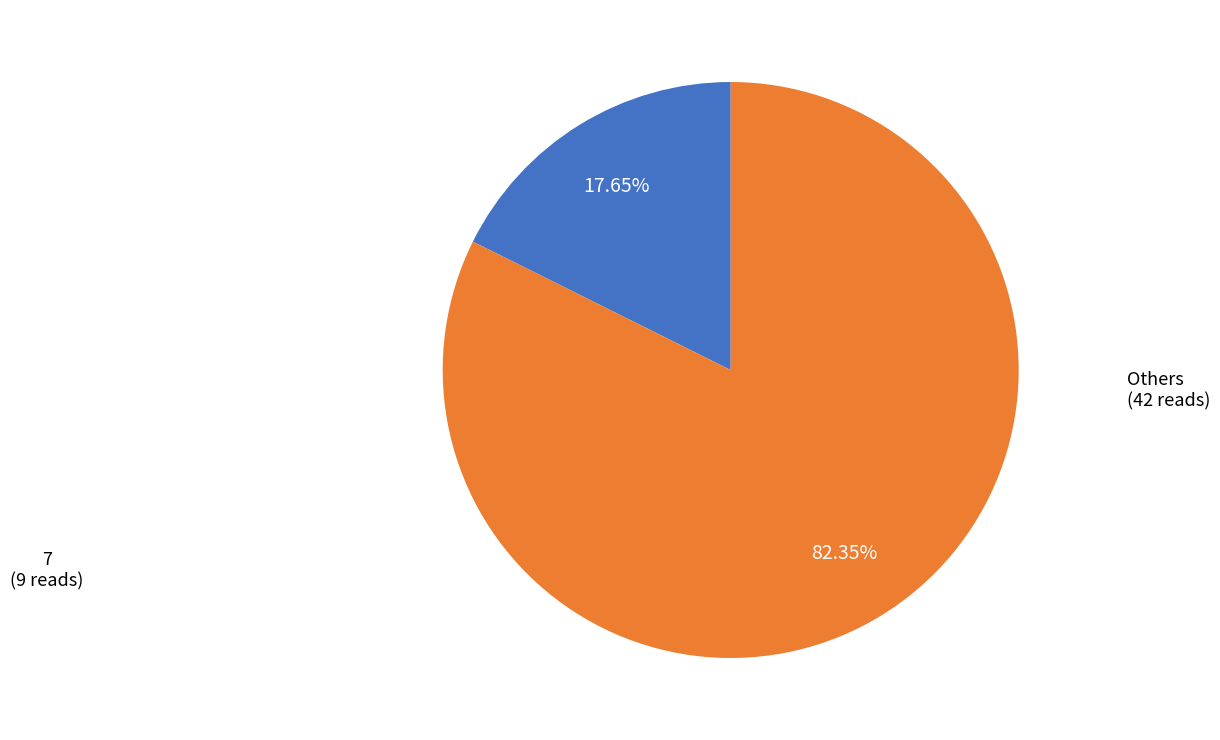

Is there any slice that represents more than half of the pie?

Yes